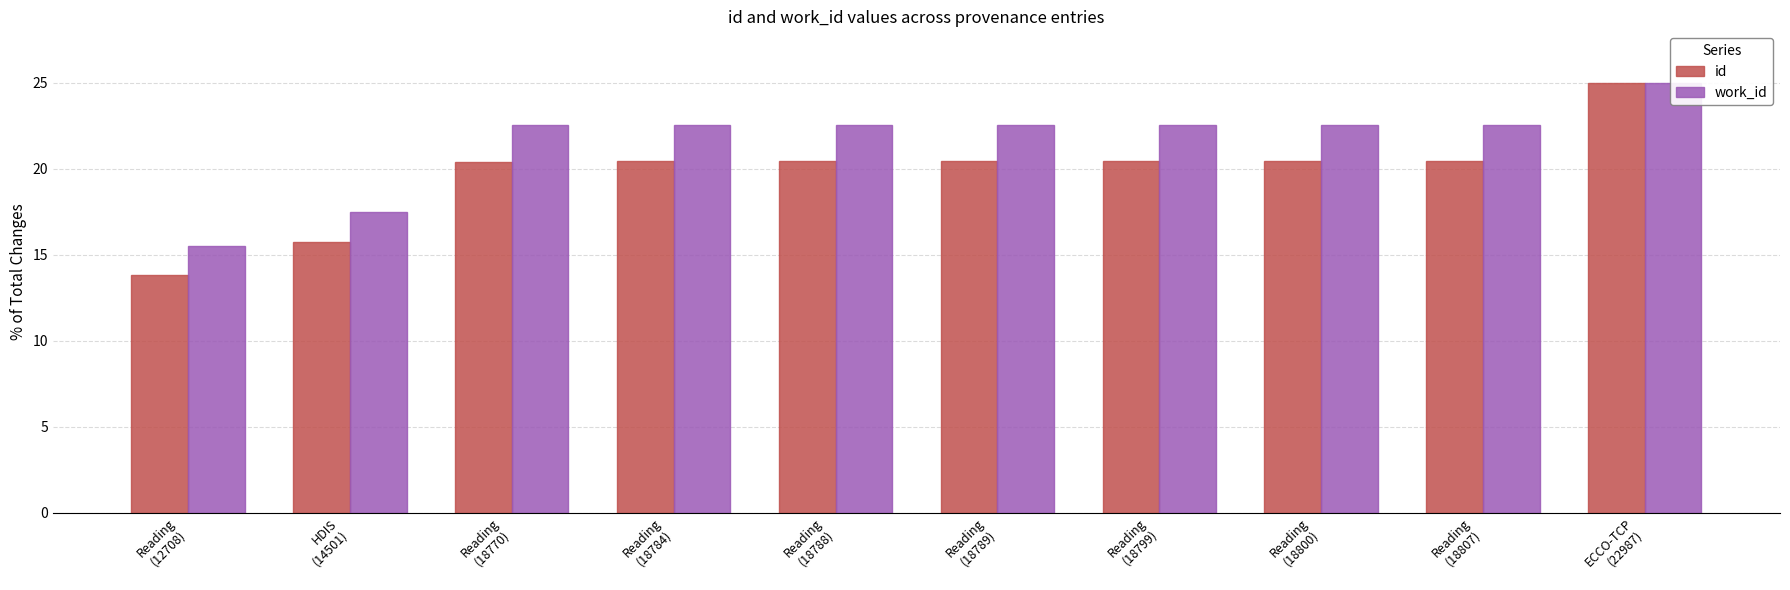

Which category has the highest value across all series?

ECCO-TCP
(22987)